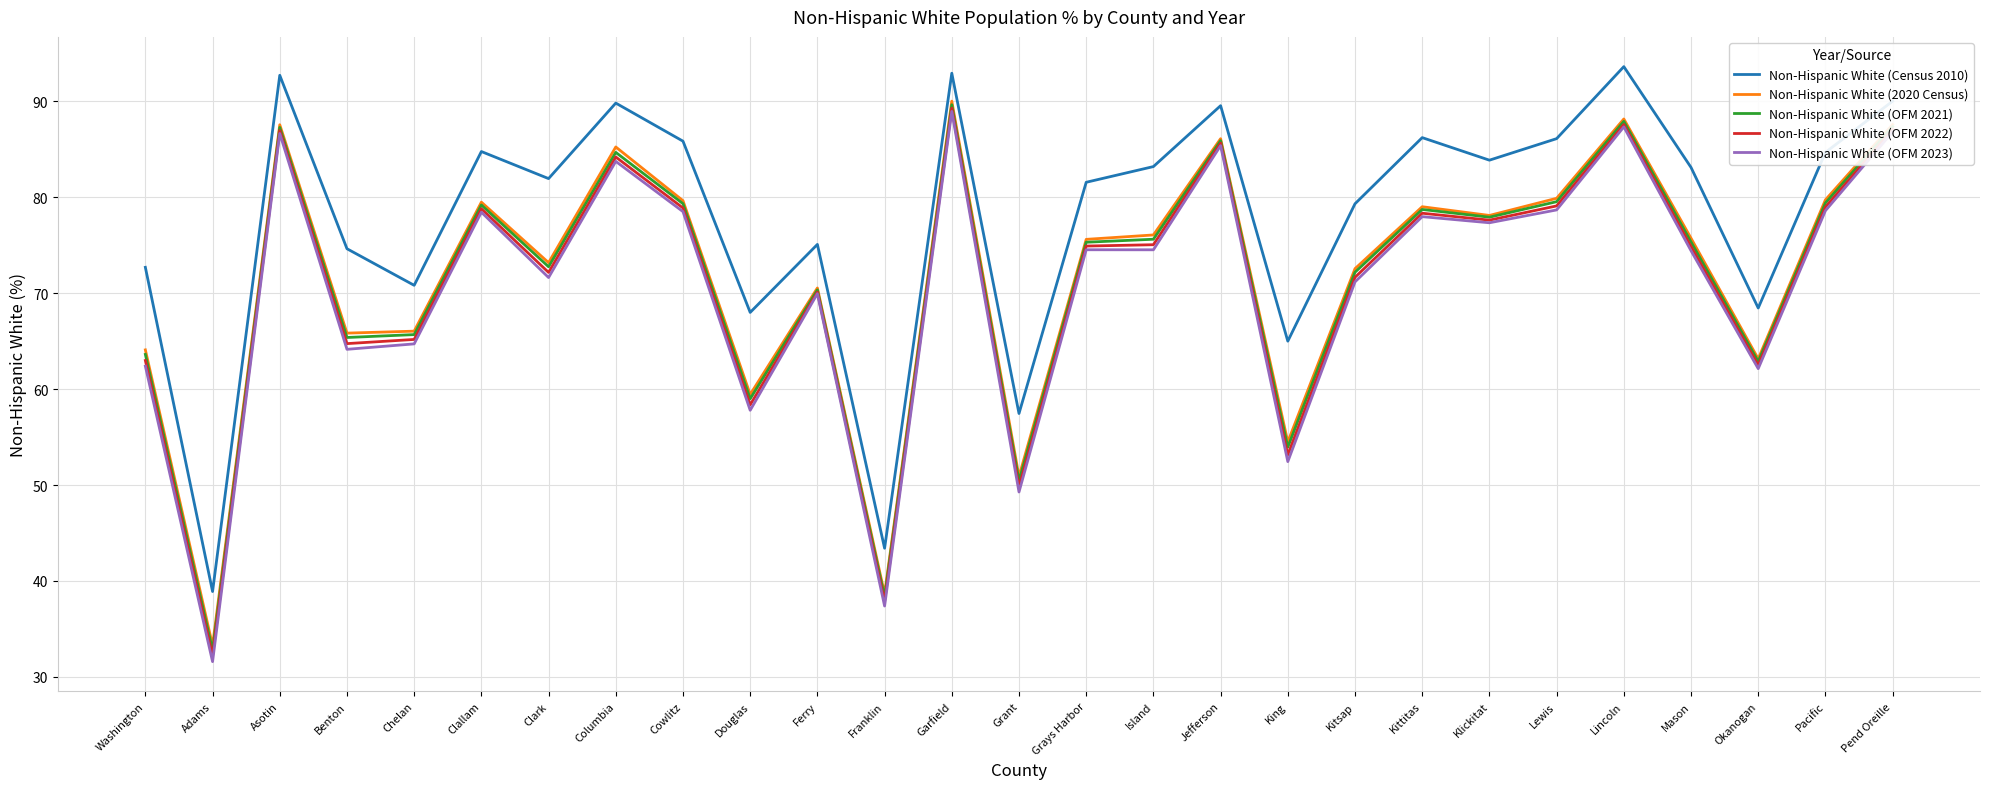

What is the difference between the Non-Hispanic White (2020 Census) values at Adams and Klickitat?

44.8